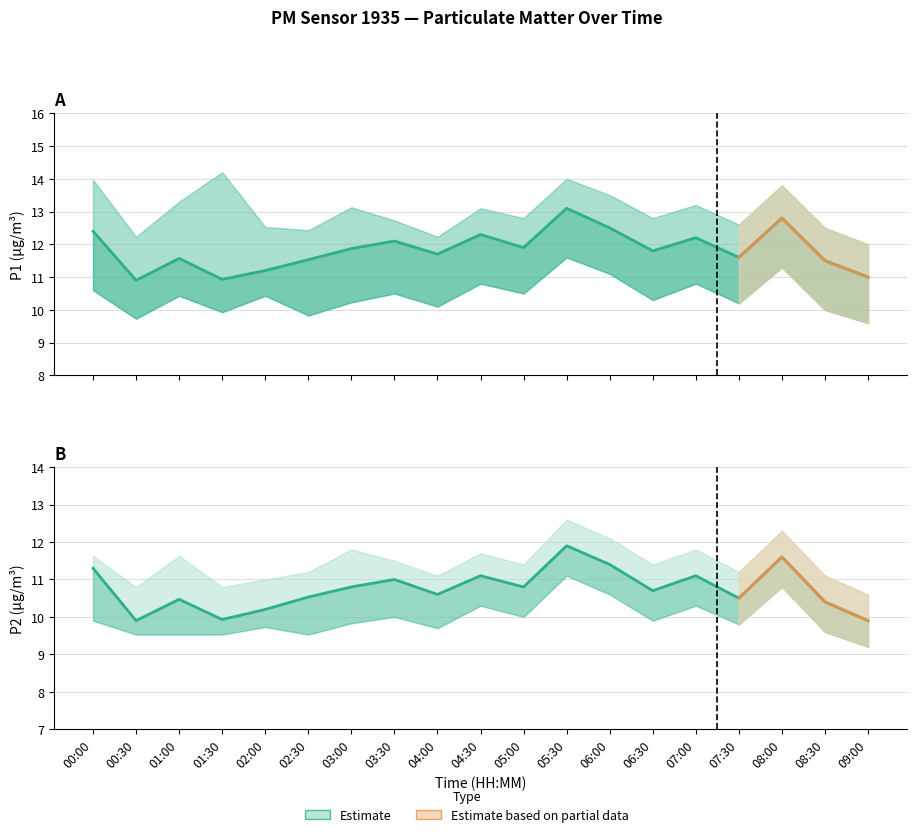

At which label does P1 first exceed 11?

00:00